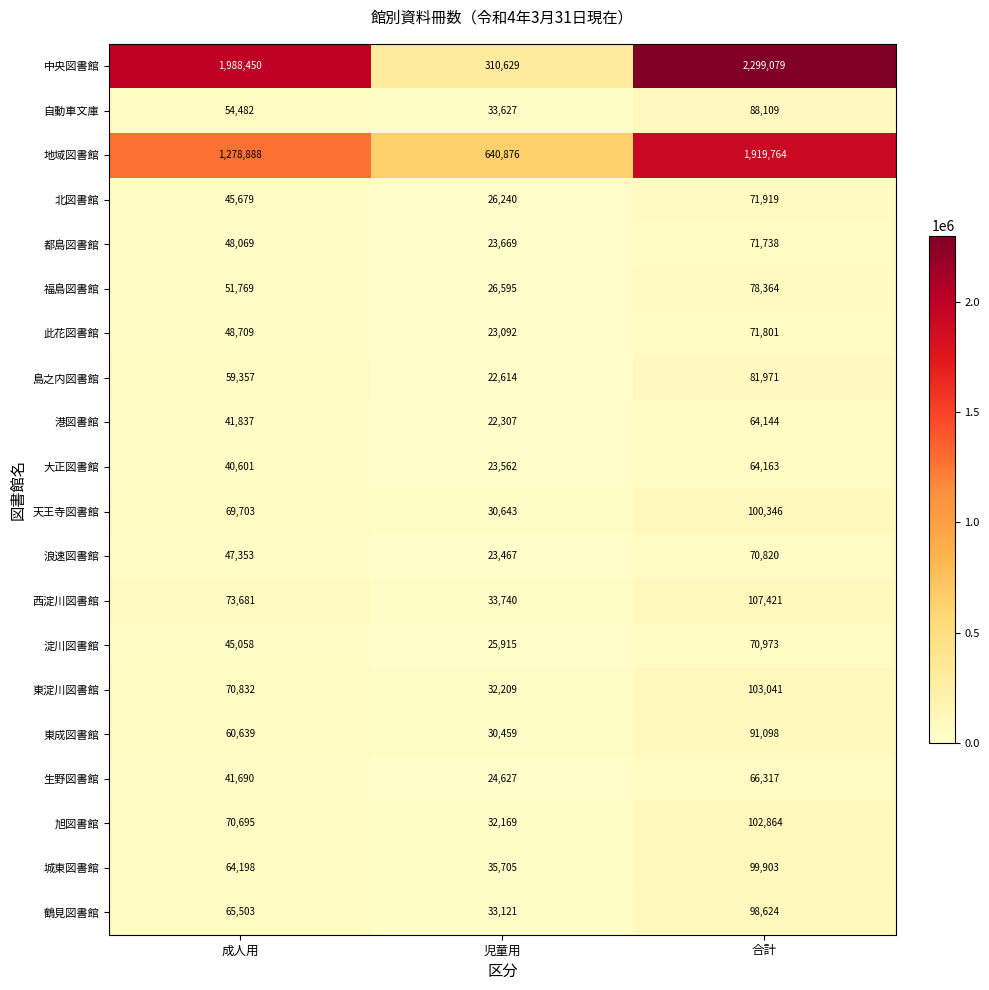

Which series has the widest spread of values?

中央図書館